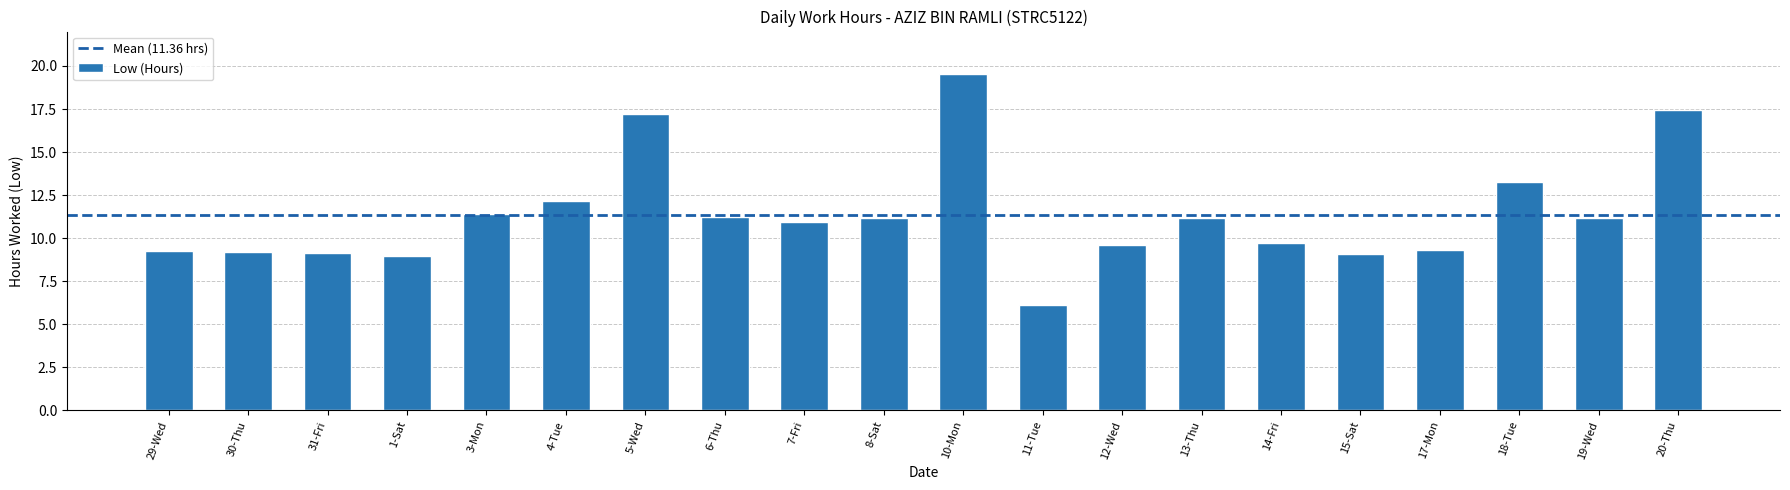

At which label does the data first exceed 11?

3-Mon